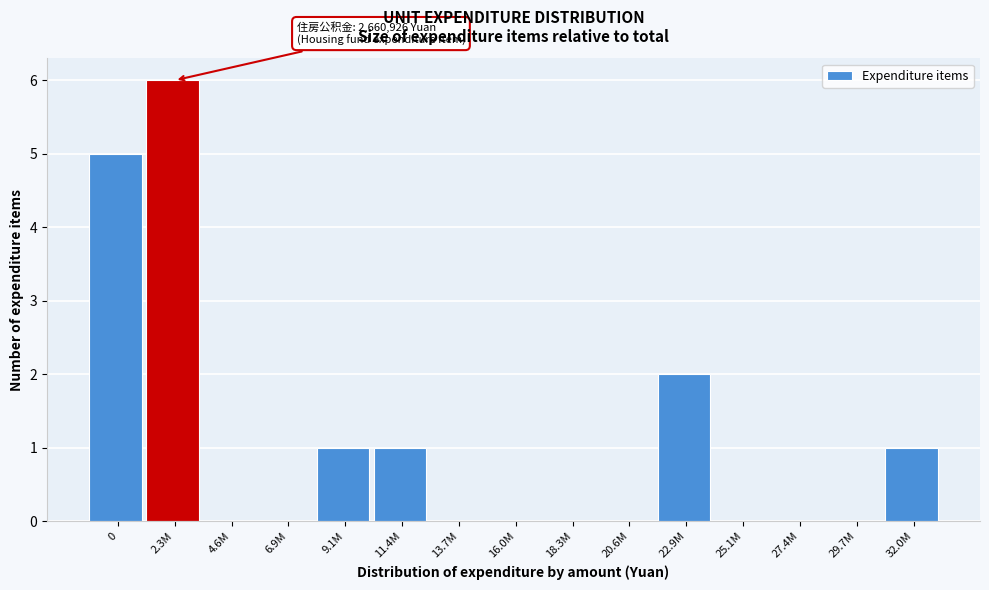

Reading left to right, list all the values displayed in this chart.

0=5	2.3M=6	4.6M=0	6.9M=0	9.1M=1	11.4M=1	13.7M=0	16.0M=0	18.3M=0	20.6M=0	22.9M=2	25.1M=0	27.4M=0	29.7M=0	32.0M=1